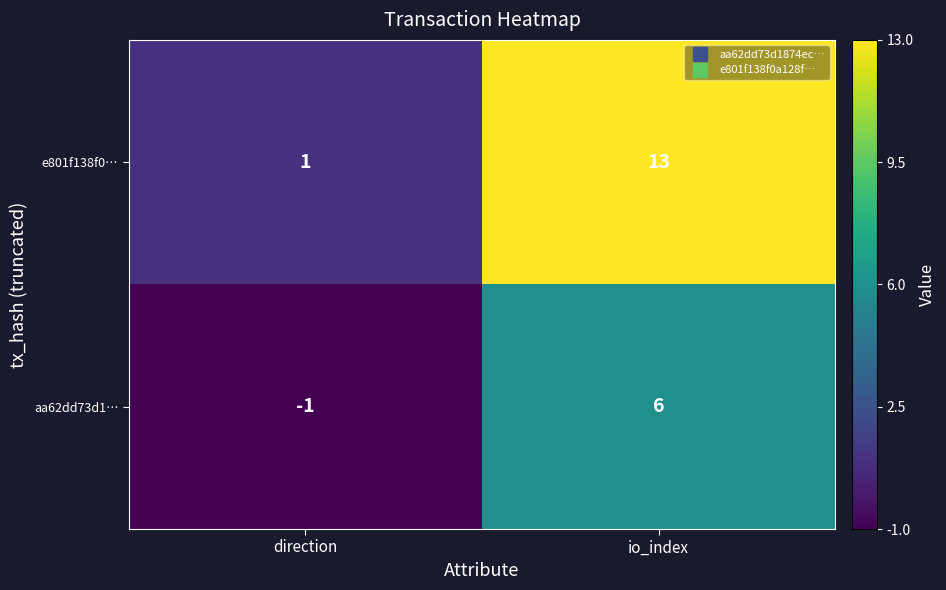

Reading left to right, extract all data points from this chart.

e801f138f0…: direction=1	io_index=13
aa62dd73d1…: direction=-1	io_index=6